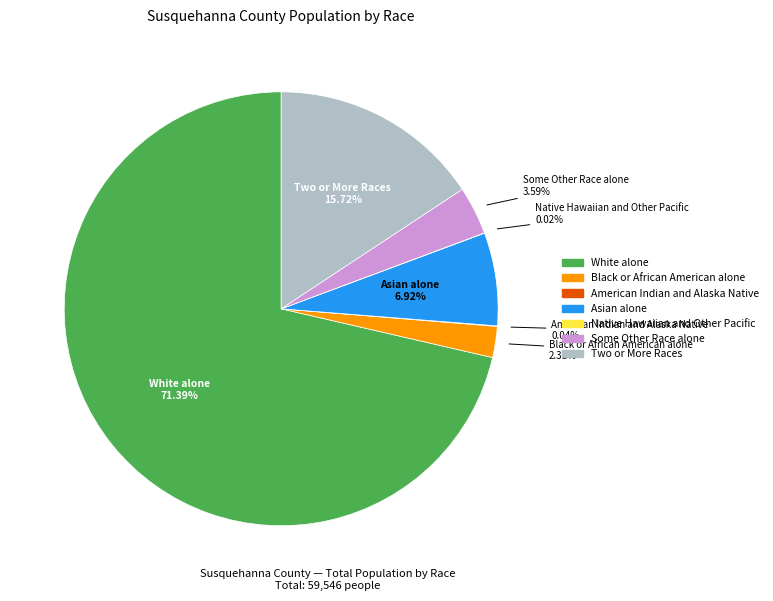

True or false: Asian alone accounts for 7% of the total.

True